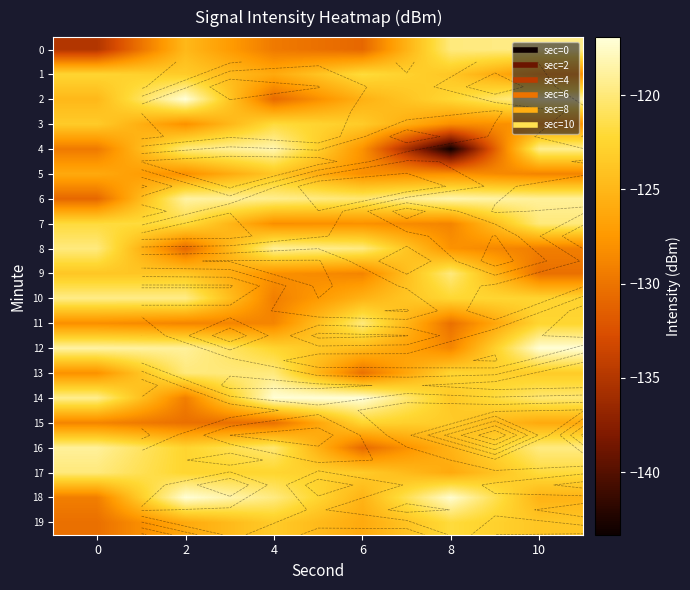

Which series has the widest spread of values?

4